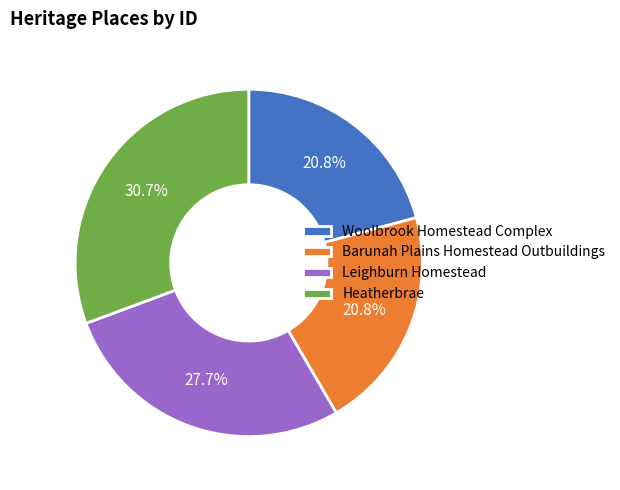

To the nearest percent, what is the difference between the Barunah Plains Homestead Outbuildings and Heatherbrae slice percentages?

10%